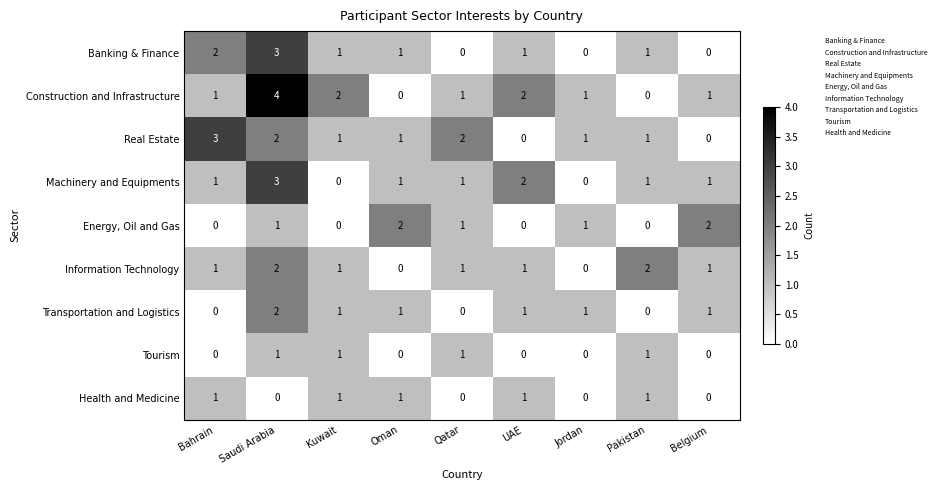

Is it true that Information Technology equals 2 at Saudi Arabia?

True